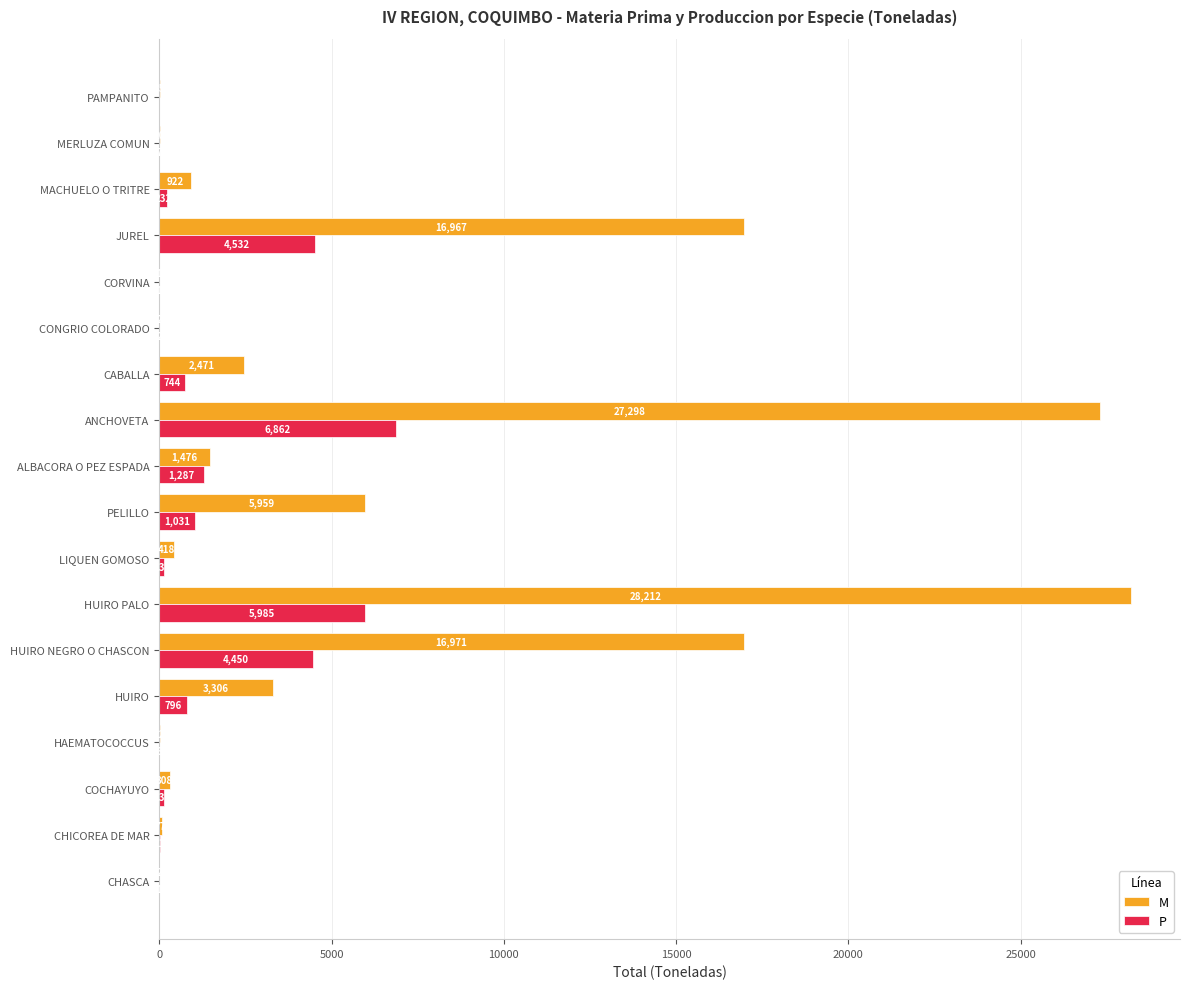

Count the number of data series in this chart.

2